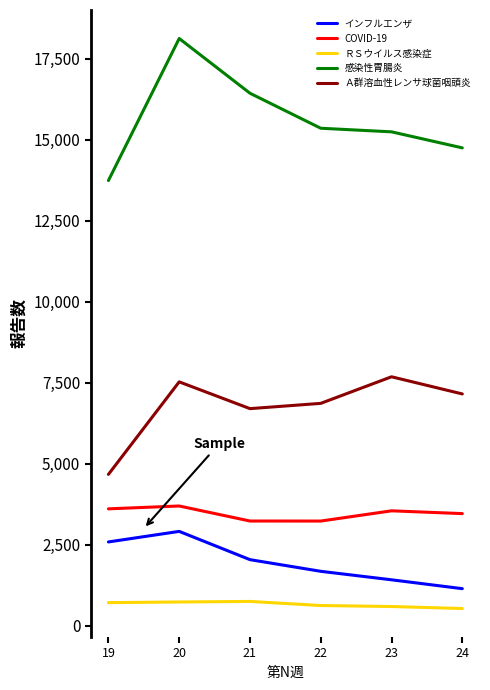

True or false: ＲＳウイルス感染症 and インフルエンザ intersect in this chart.

False